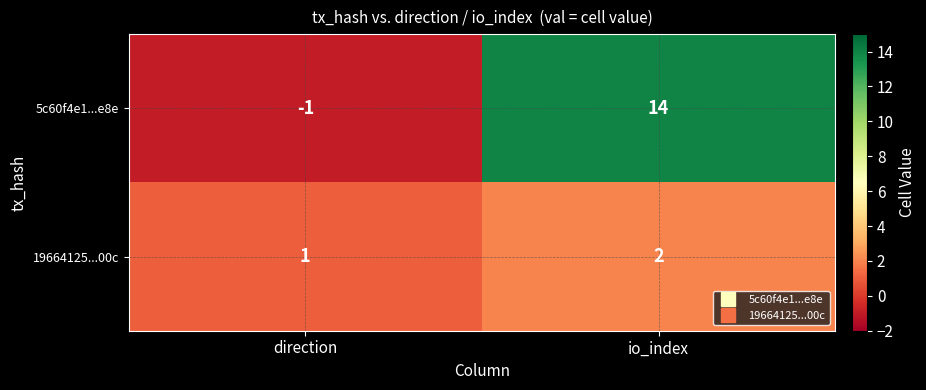

Rank the categories by 19664125...00c value from highest to lowest.

io_index, direction